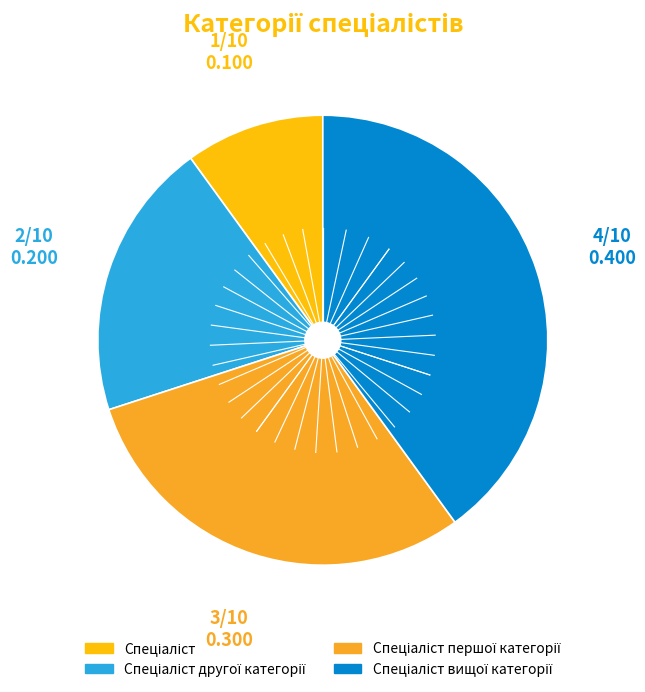

How many slices are in this pie chart?

4